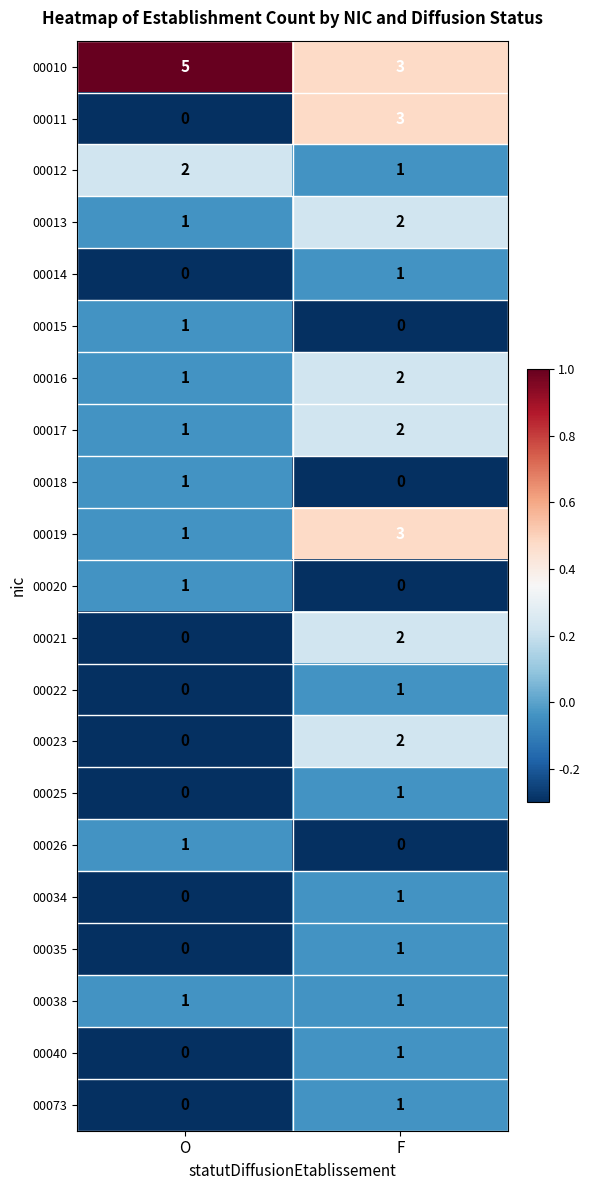

Rank the categories by 00025 value from lowest to highest.

O, F